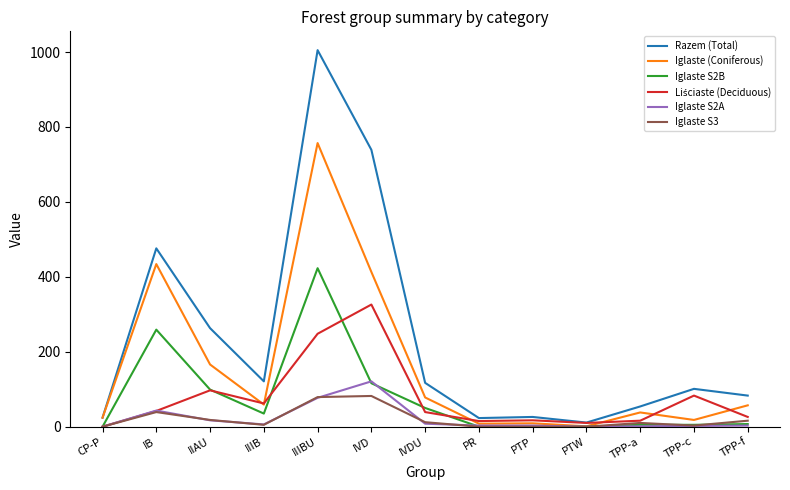

Is it true that Iglaste (Coniferous) equals 413 at IVD?

True